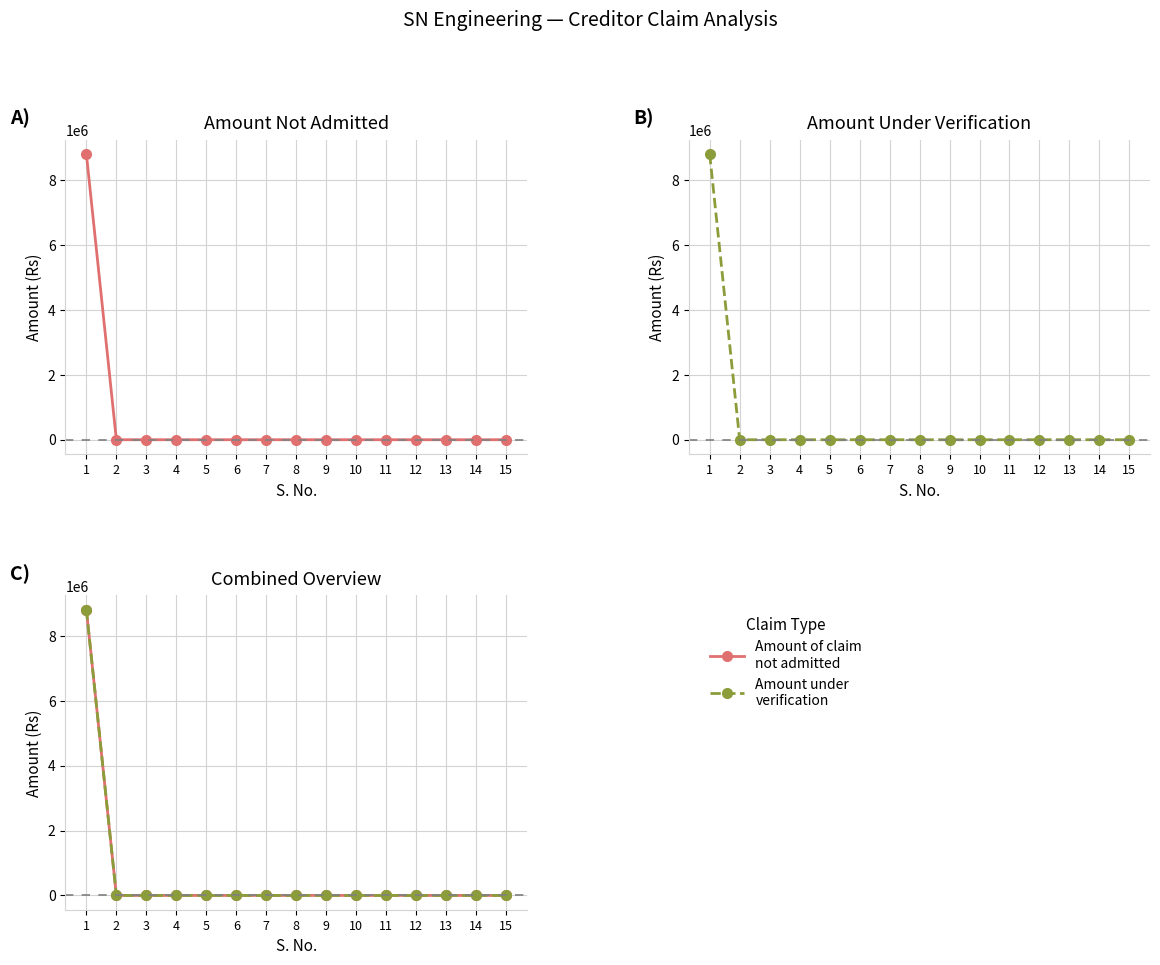

The Amount of claim not admitted series shows -4870082 at 13. True or false?

False